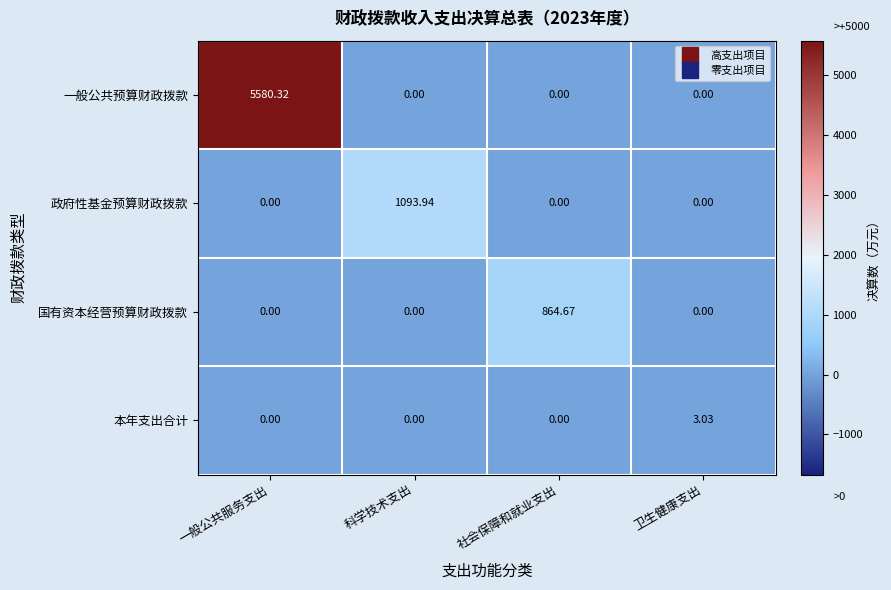

At which category is the sum across all series the highest?

一般公共服务支出